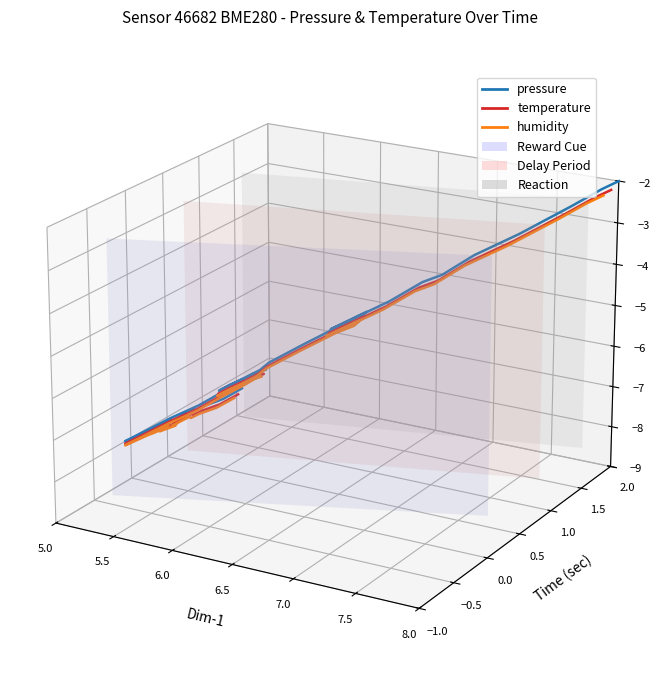

True or false: temperature and pressure intersect in this chart.

False